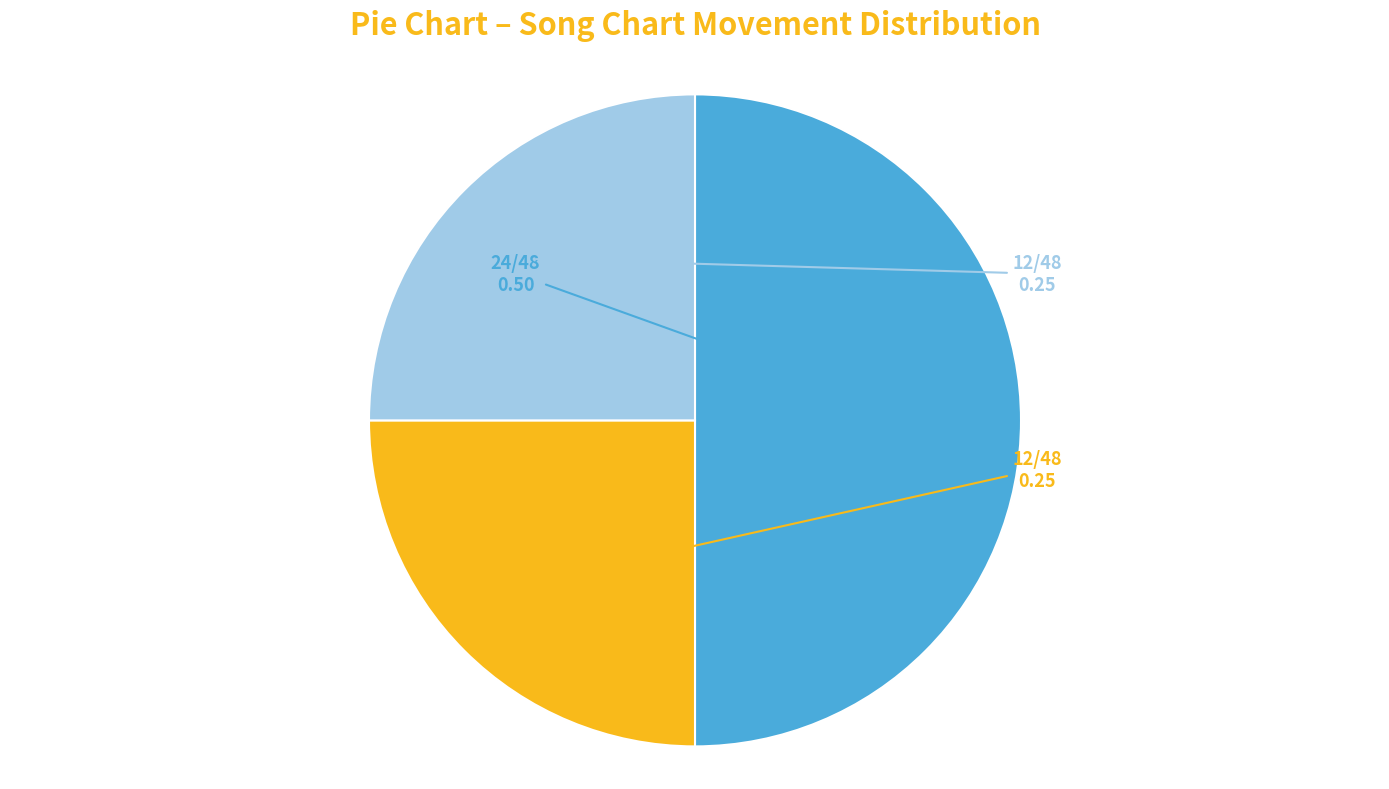

Count the number of slices in the pie.

3